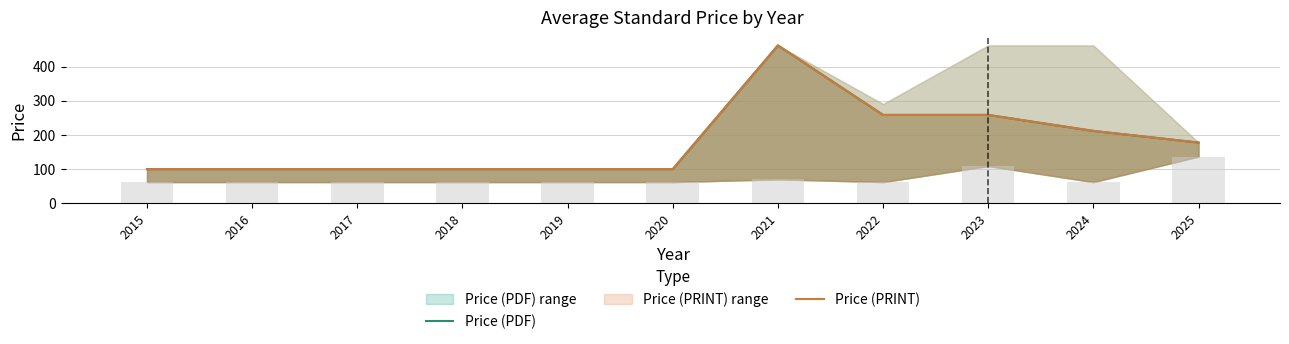

What is the difference between the maximum and minimum values in the Price (PDF) series?

363.0